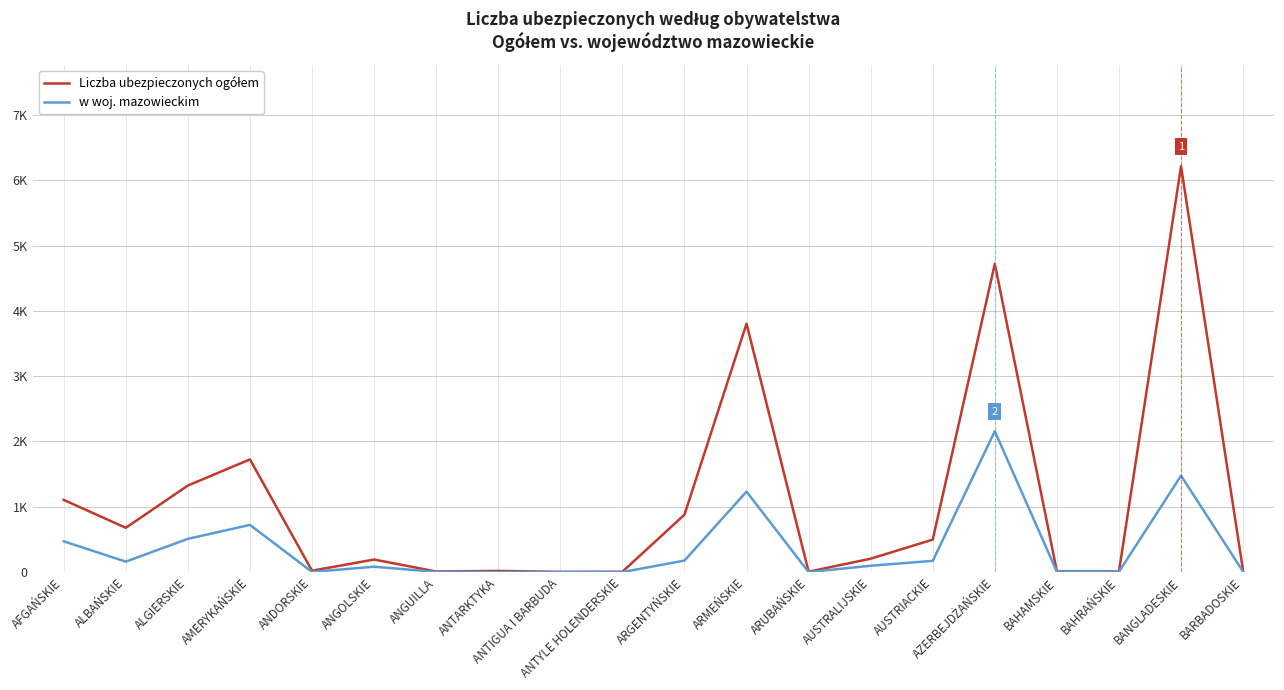

Is this an area chart (filled region under the line)?

No